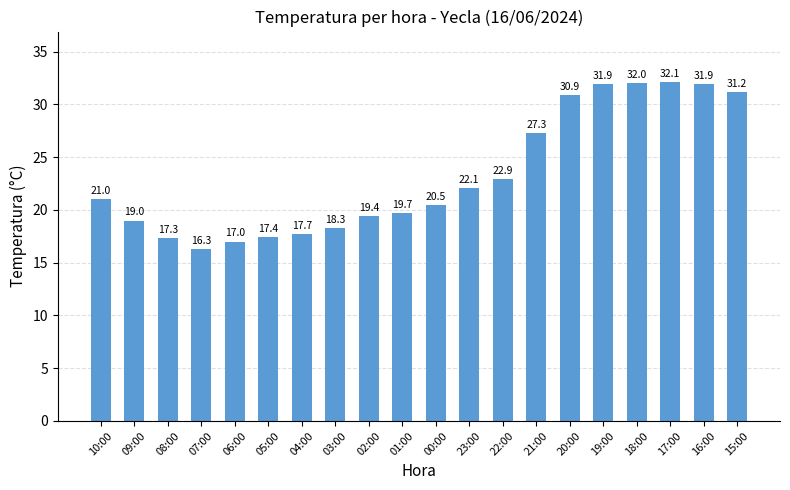

Approximately how many times larger is the value at 05:00 compared to 07:00?

1.1